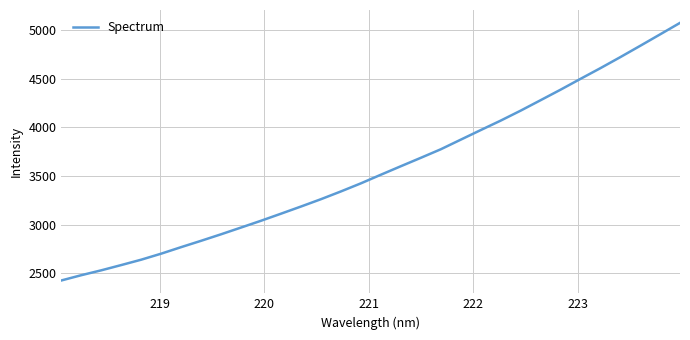

What is the smallest value displayed?

2428.1